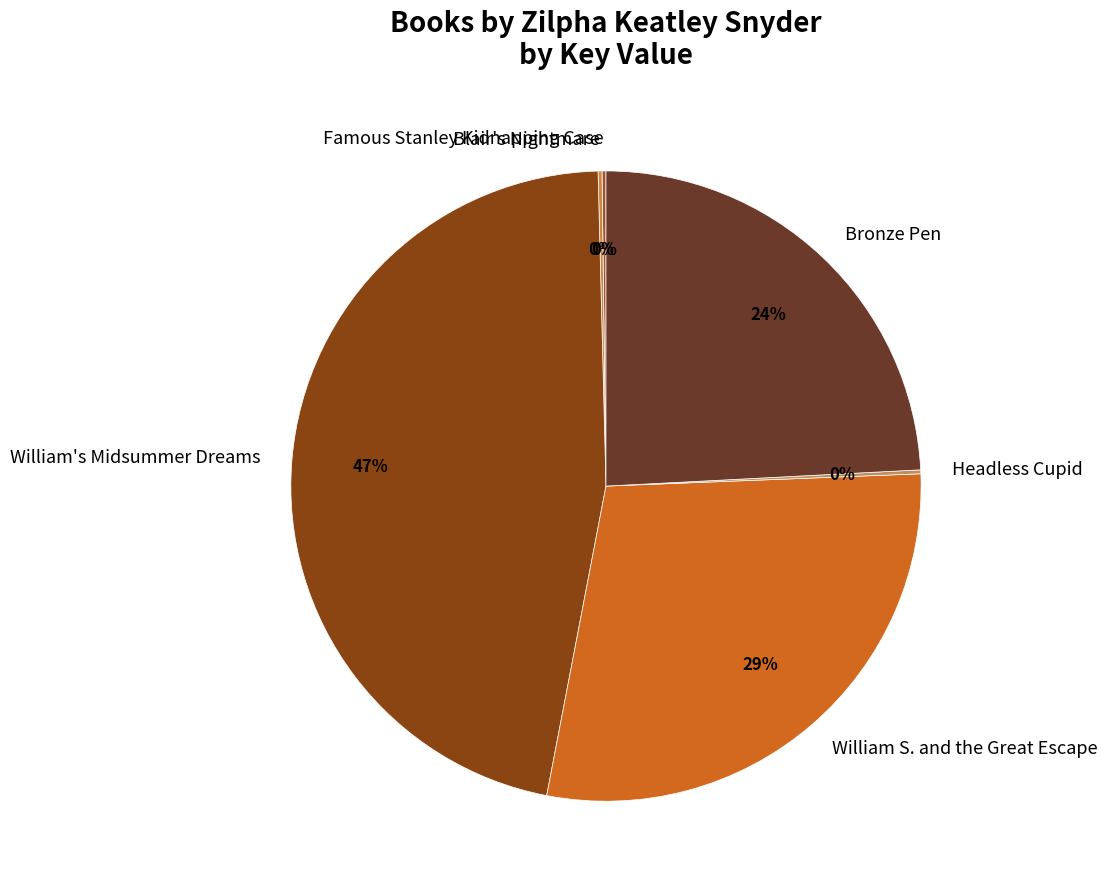

Is there any slice that represents more than half of the pie?

No